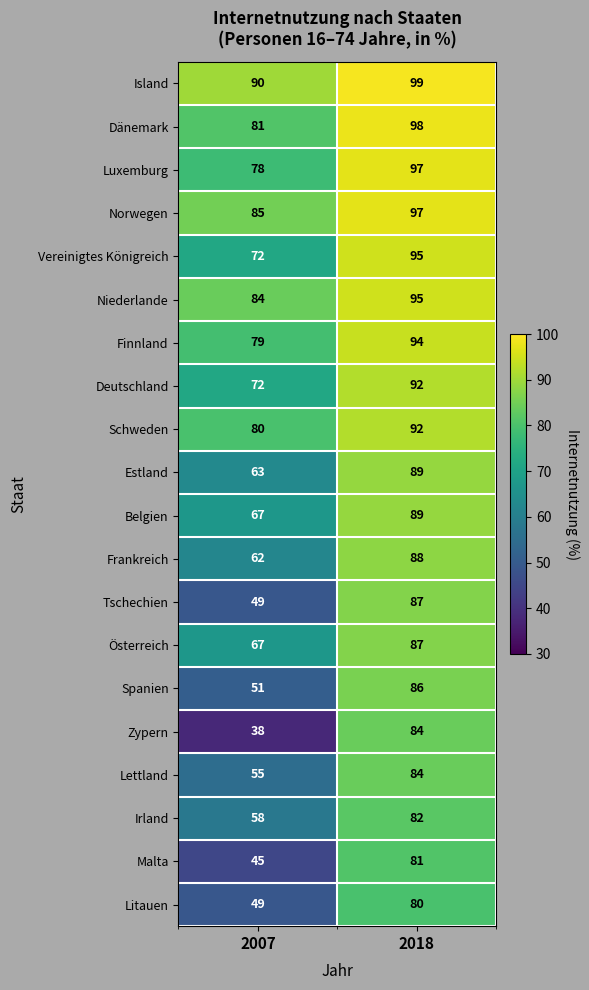

What is the spread (max minus min) of values at 2018?

19